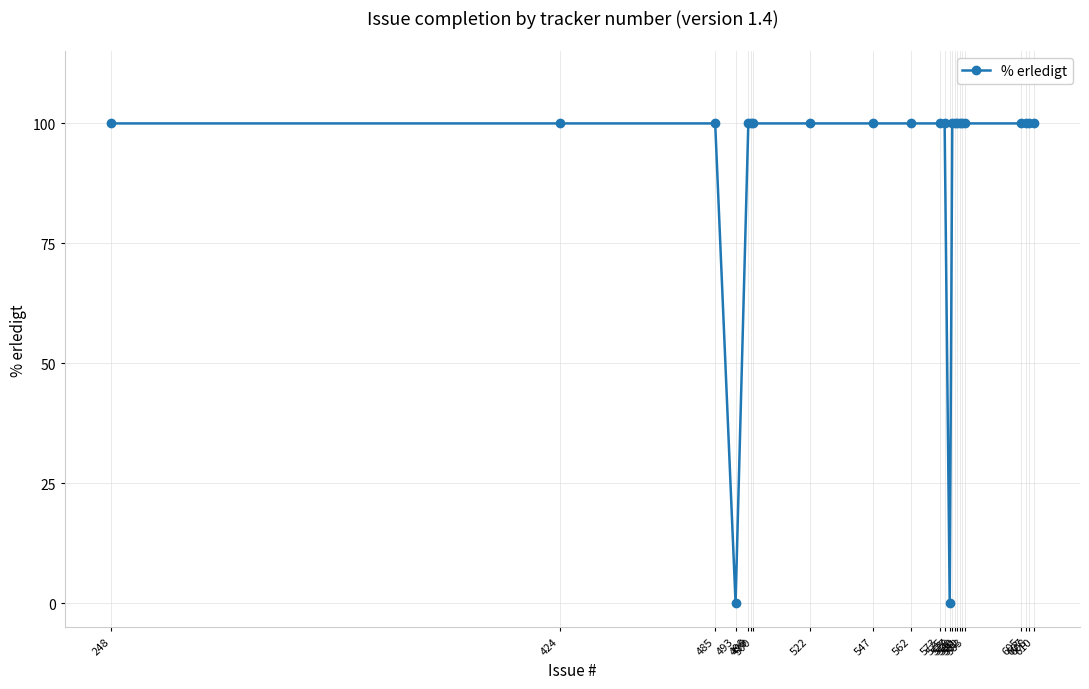

What is the value of the 6th point from the left?

100